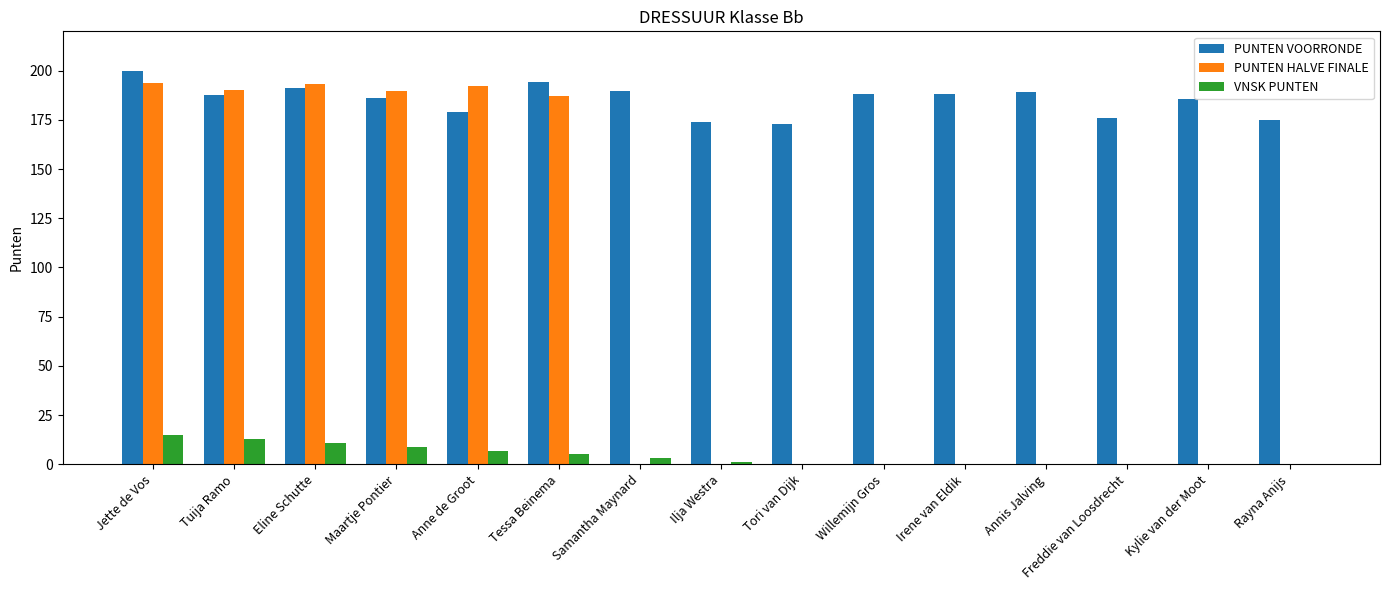

Which series changed the most between Jette de Vos and Tori van Dijk?

PUNTEN HALVE FINALE